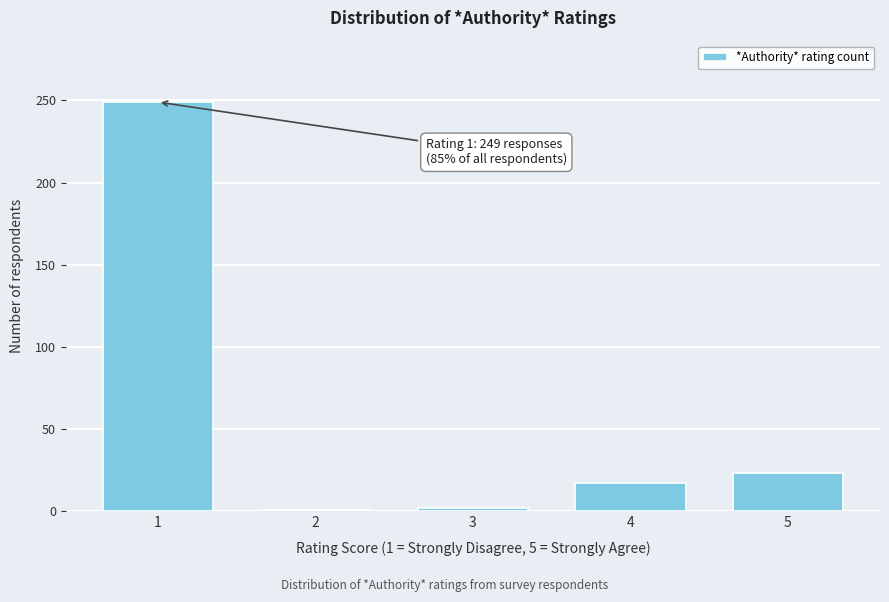

What is the greatest value displayed?

249